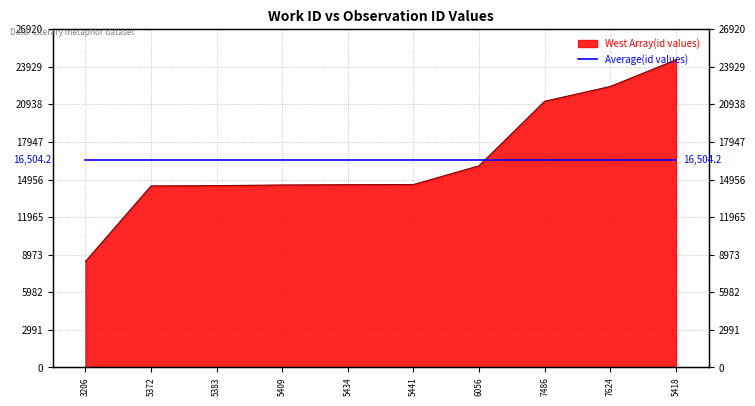

List the labels in order of value, largest first.

5418, 7624, 7486, 6056, 5441, 5434, 5409, 5383, 5372, 3206